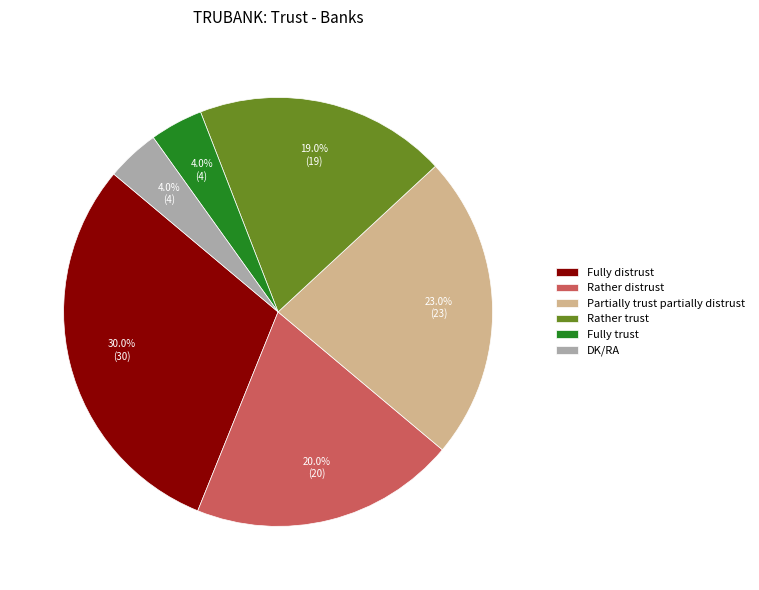

What percentage is the Partially trust partially distrust slice, to the nearest percent?

23%